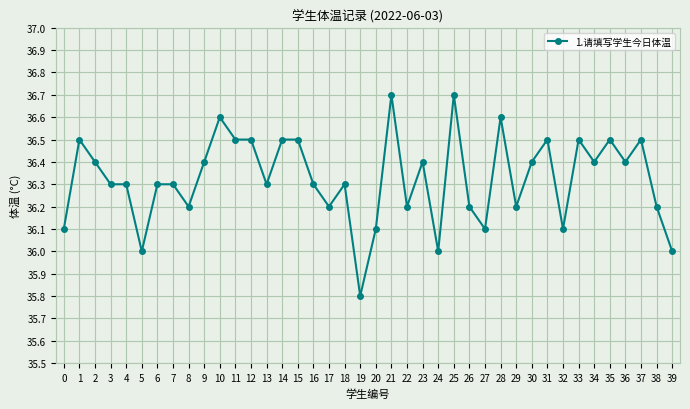

True or false: the data has more than 1 interior local peaks.

True